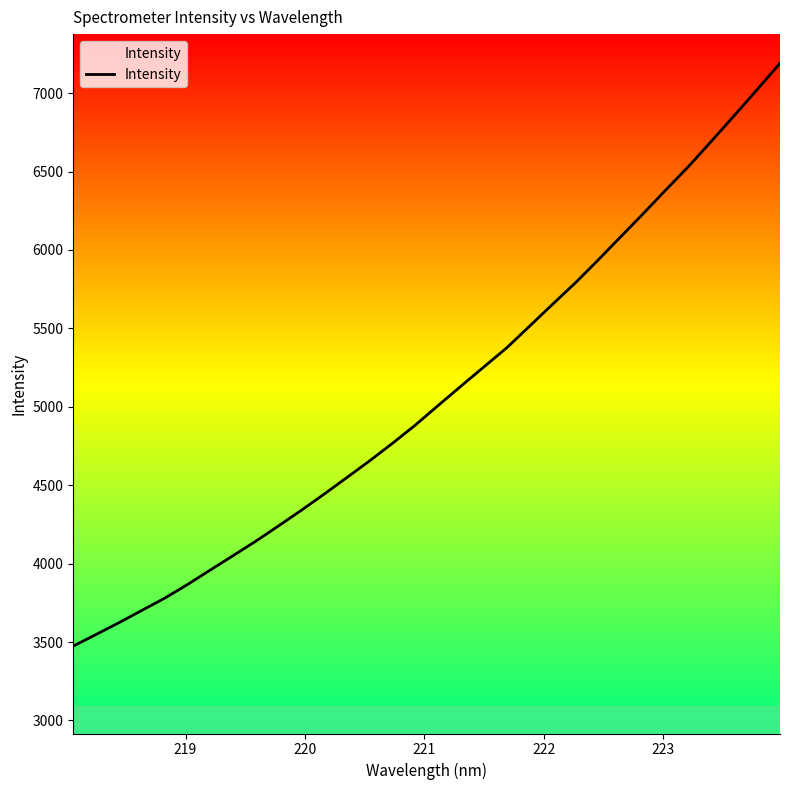

What is the minimum value shown in the chart?

3474.0